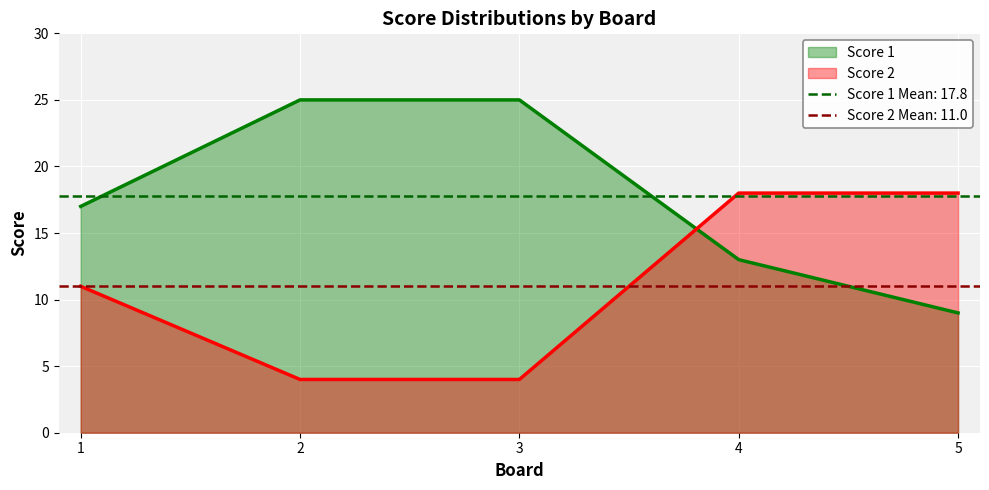

What is the value of the Score 1 point at the 4th from the left?

13